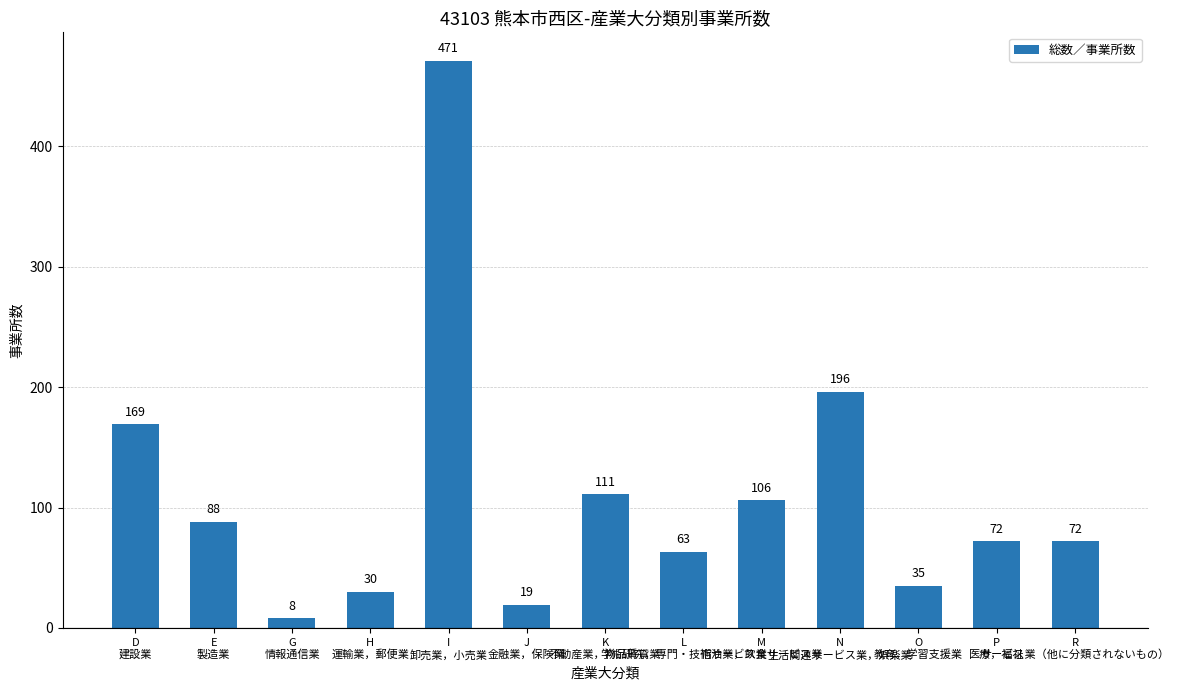

Approximately how many times larger is the value at M
宿泊業，飲食サービス業 compared to J
金融業，保険業?

5.6